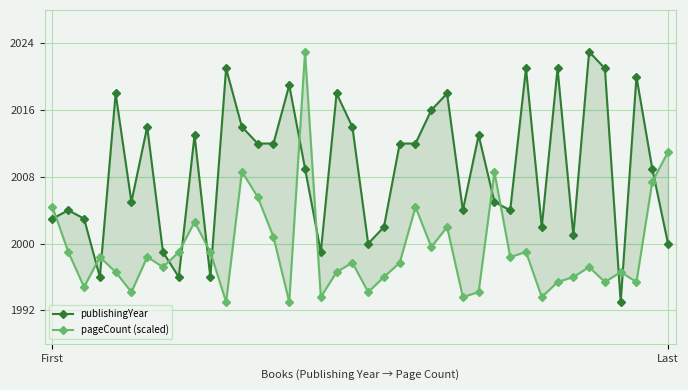

The pageCount (scaled) series shows 2007.4 at 38. True or false?

True